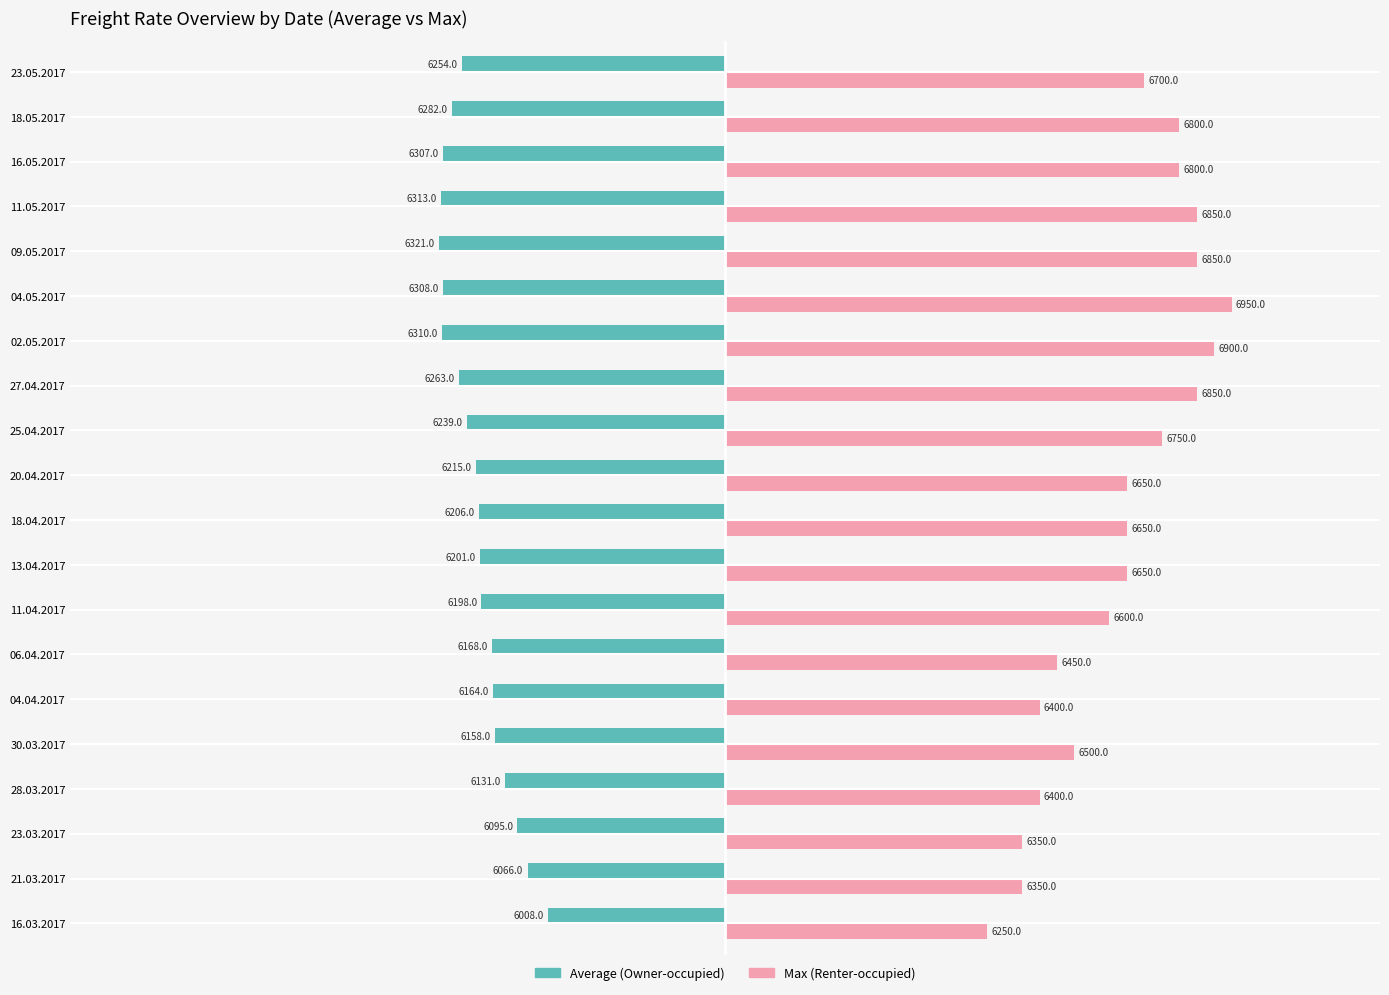

What are all the series names shown in the legend?

Average (Owner-occupied), Max (Renter-occupied)